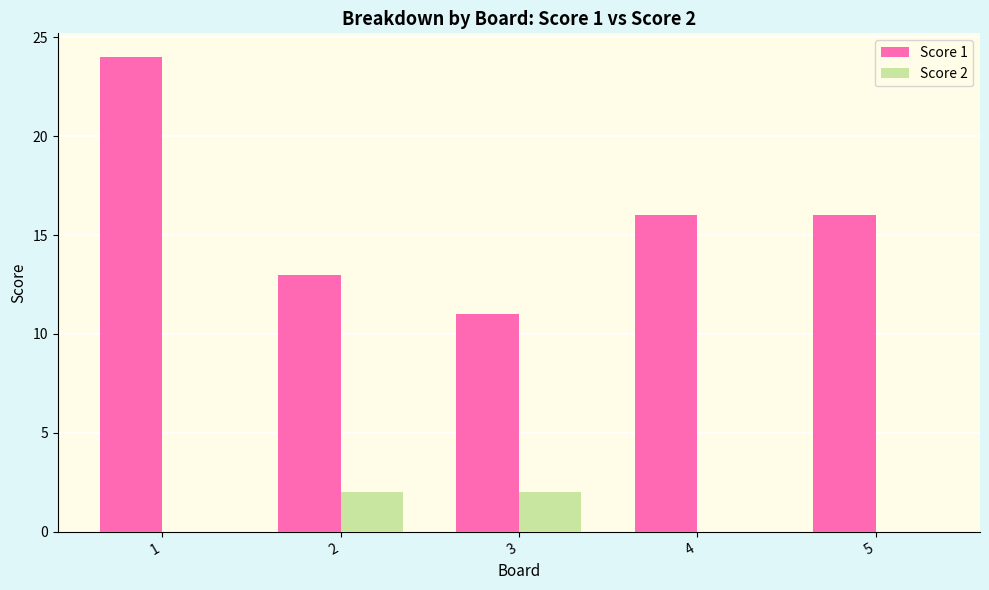

Which series has the largest total across all categories?

Score 1